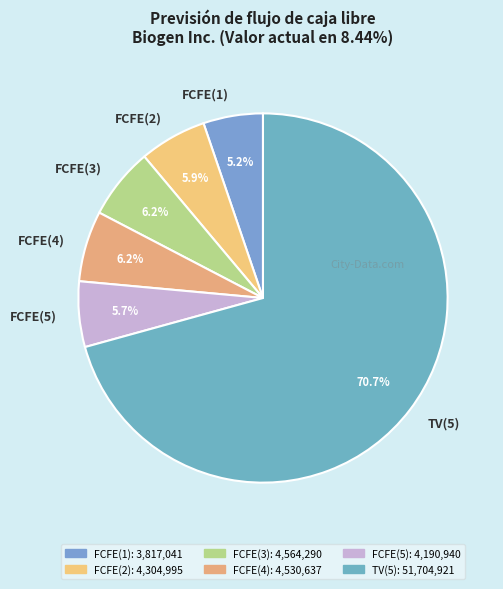

What is the smallest slice in the pie chart?

FCFE(1)